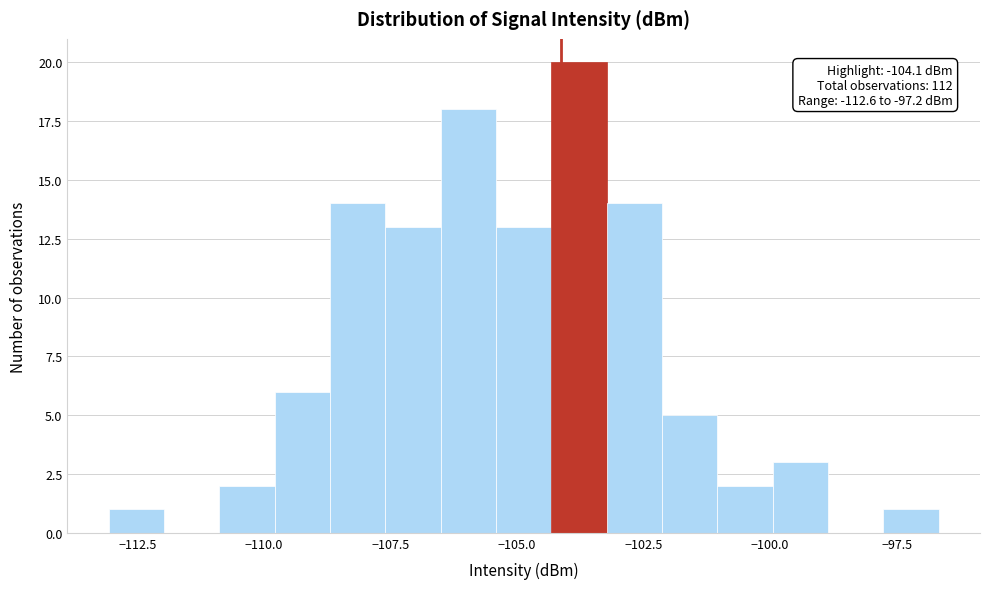

Read against the x-axis, roughly where is the centre of the tallest bar?

-104.0